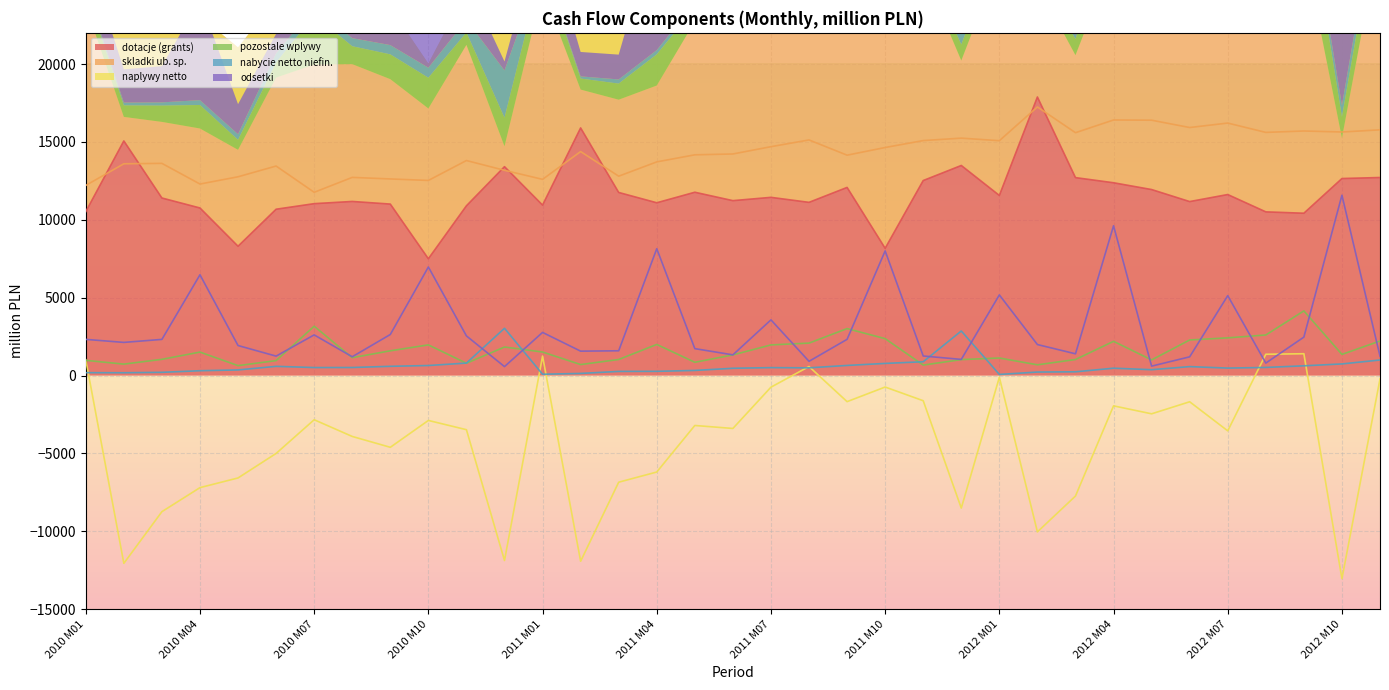

True or false: dotacje (grants) and naplywy netto intersect in this chart.

False